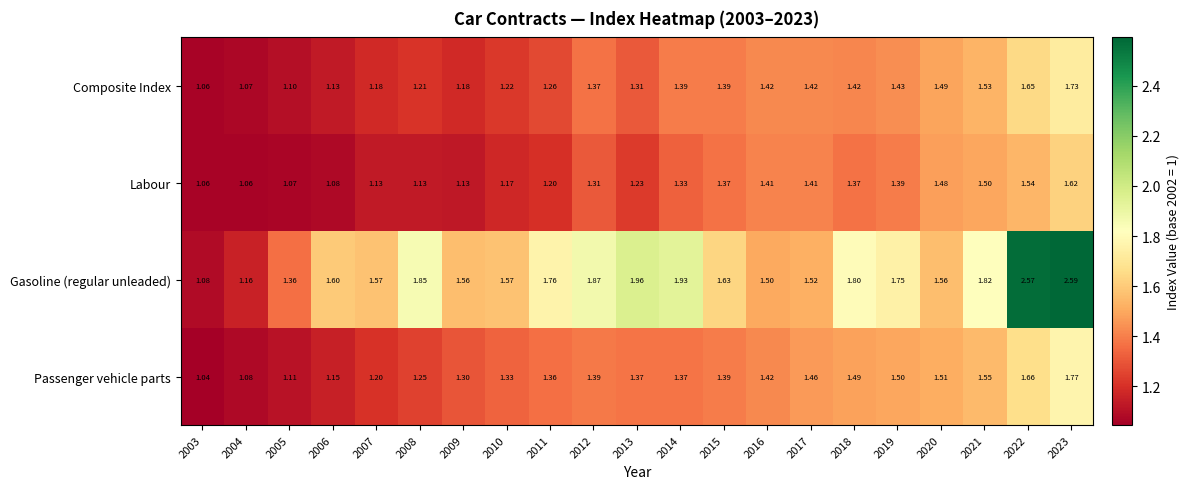

Rank the series by their maximum value, from lowest to highest.

Labour, Composite Index, Passenger vehicle parts, Gasoline (regular unleaded)